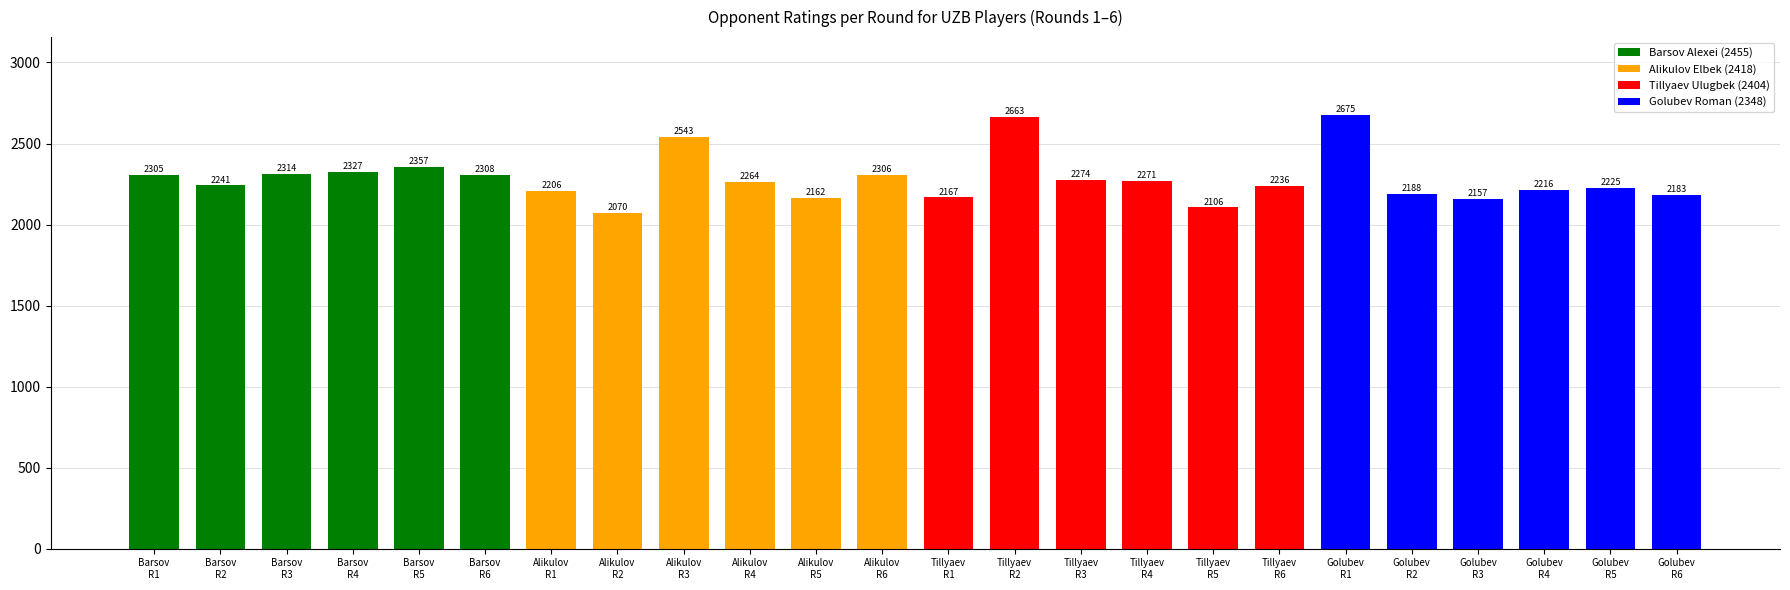

What is the average value?

2282